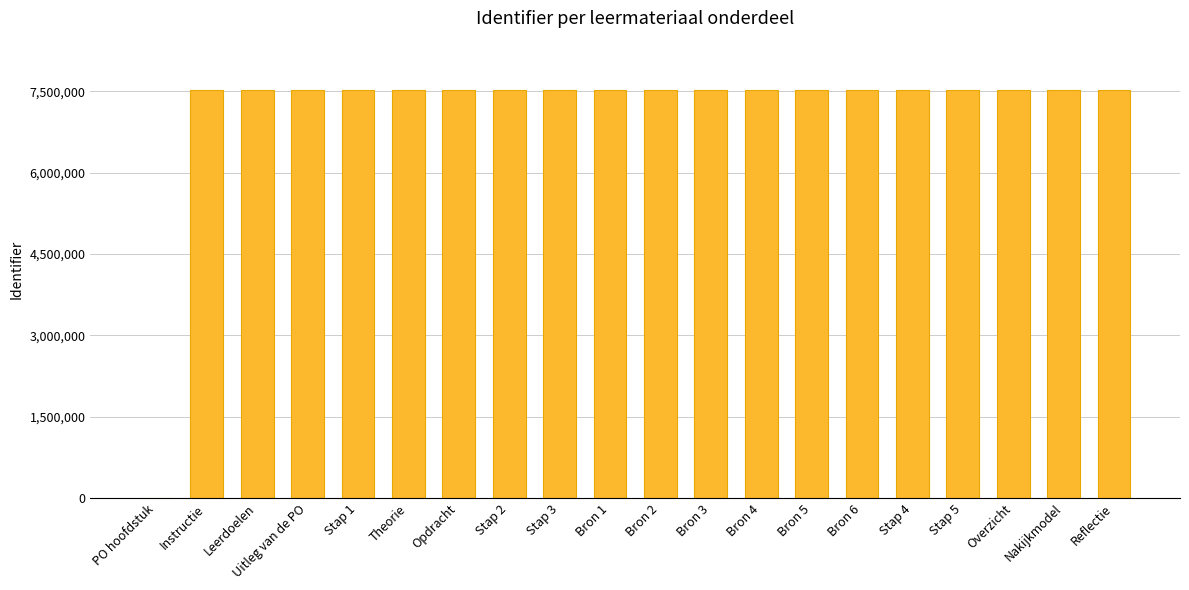

How many categories are shown in the chart?

20